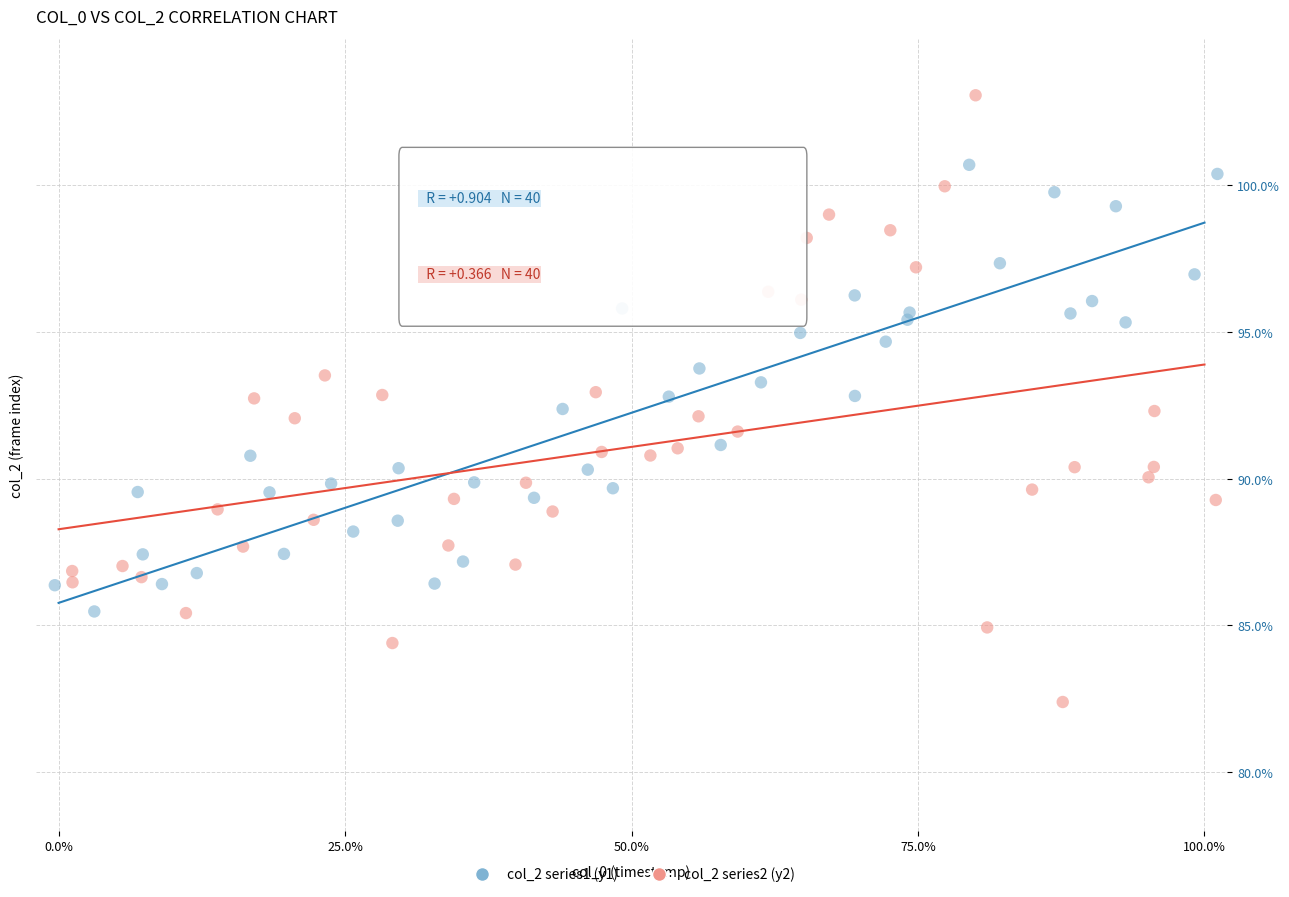

Which series contains the lowest Y value?

col_2 series2 (y2)